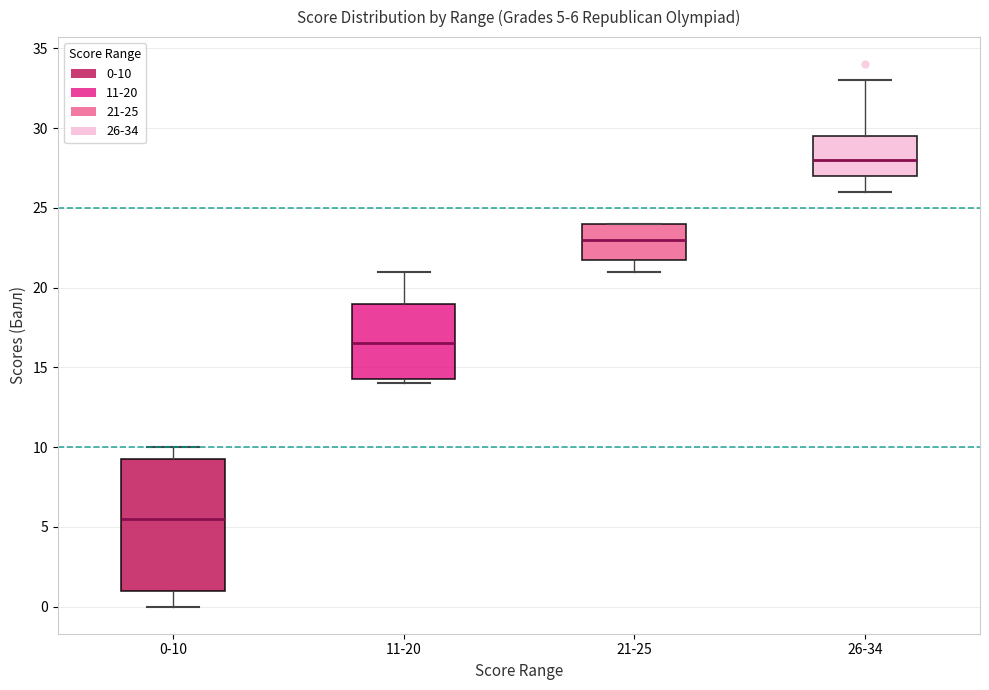

Which box's median line is the highest?

26-34